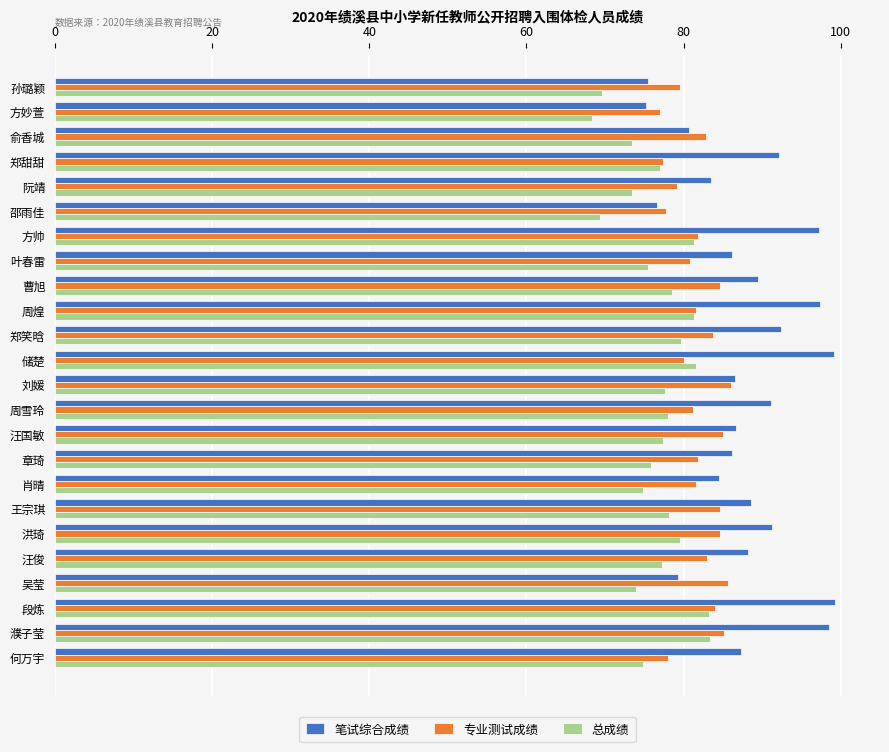

Is the value of 笔试综合成绩 at 阮靖 greater than the value of 专业测试成绩 at 储楚?

Yes